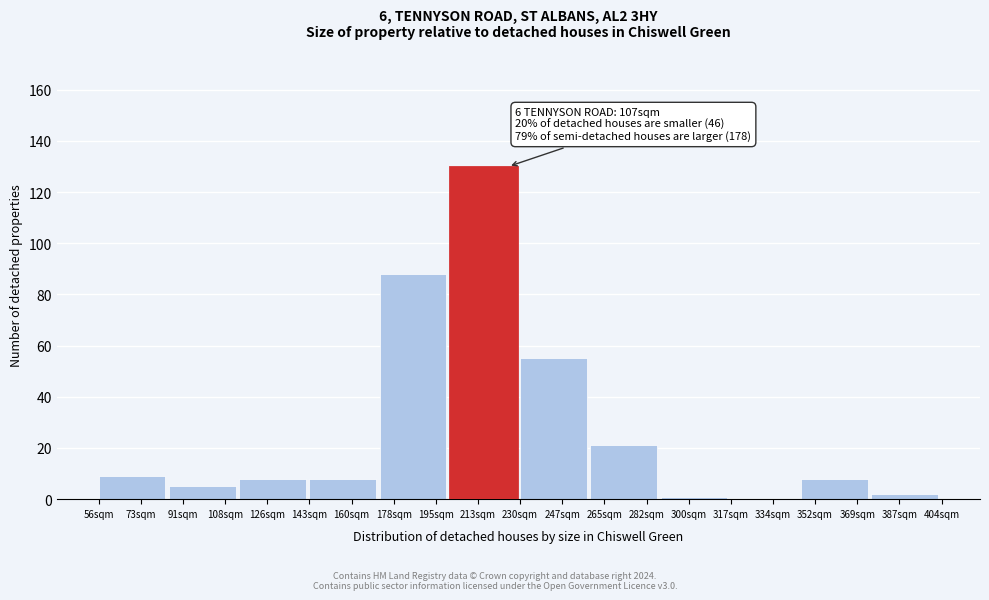

Reading left to right, transcribe all the data shown in this chart.

73sqm=9	91sqm=5	126sqm=8	160sqm=8	178sqm=88	213sqm=130	247sqm=55	265sqm=21	300sqm=1	334sqm=0	352sqm=8	387sqm=2